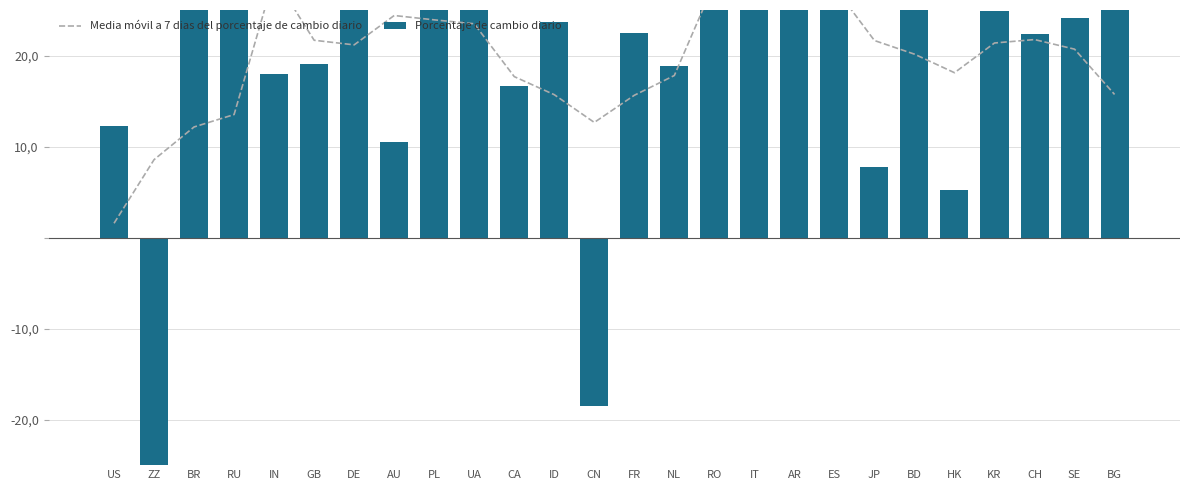

Reading right to left, transcribe all the data shown in this chart.

Media móvil a 7 dias del porcentaje de cambio diario: 15.7	20.7	21.8	21.4	18.1	20.1	21.6	27.5	27.8	30.0	28.0	17.8	15.6	12.6	15.7	17.7	23.5	23.9	24.4	21.2	21.7	28.6	13.5	12.2	8.6	1.6
Porcentaje de cambio diario: 32.2	24.1	22.3	24.9	5.3	30.3	7.8	32.5	32.4	34.6	31.6	18.9	22.5	-18.5	23.7	16.7	34.1	32.4	10.5	25.9	19.1	18.0	34.9	45.3	-49.7	12.2